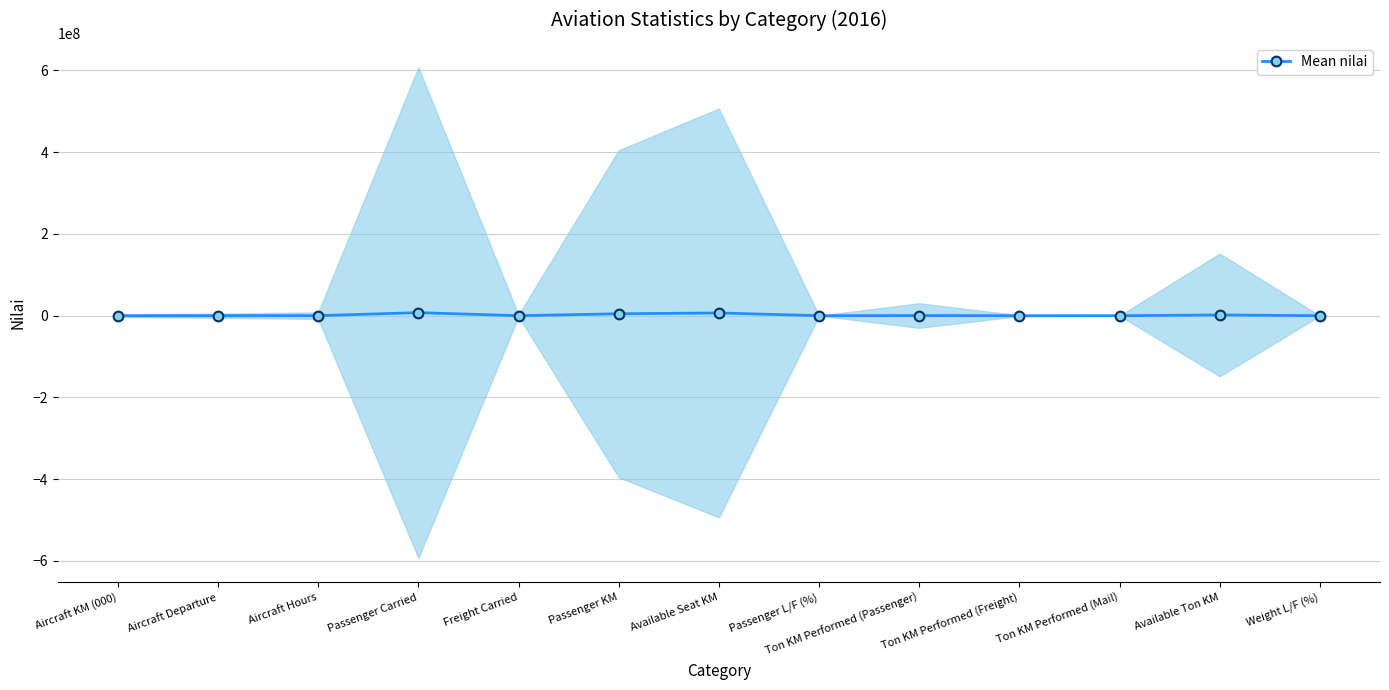

What is the approximate value at Ton KM Performed (Passenger), to the nearest 10?

366440